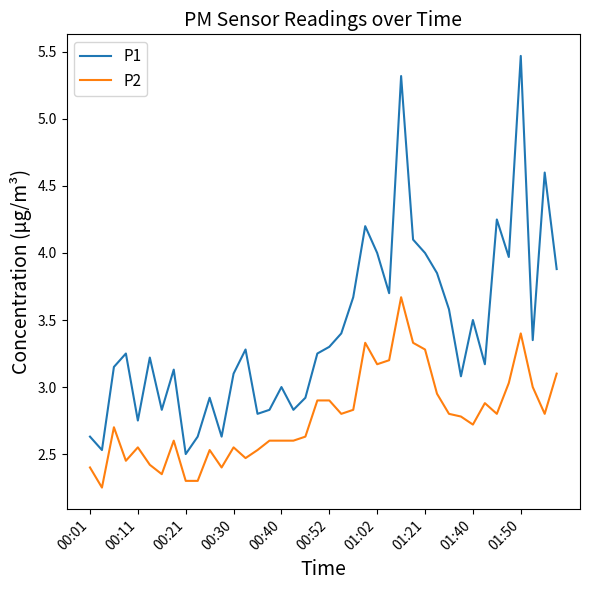

Which series has the widest spread of values?

P1